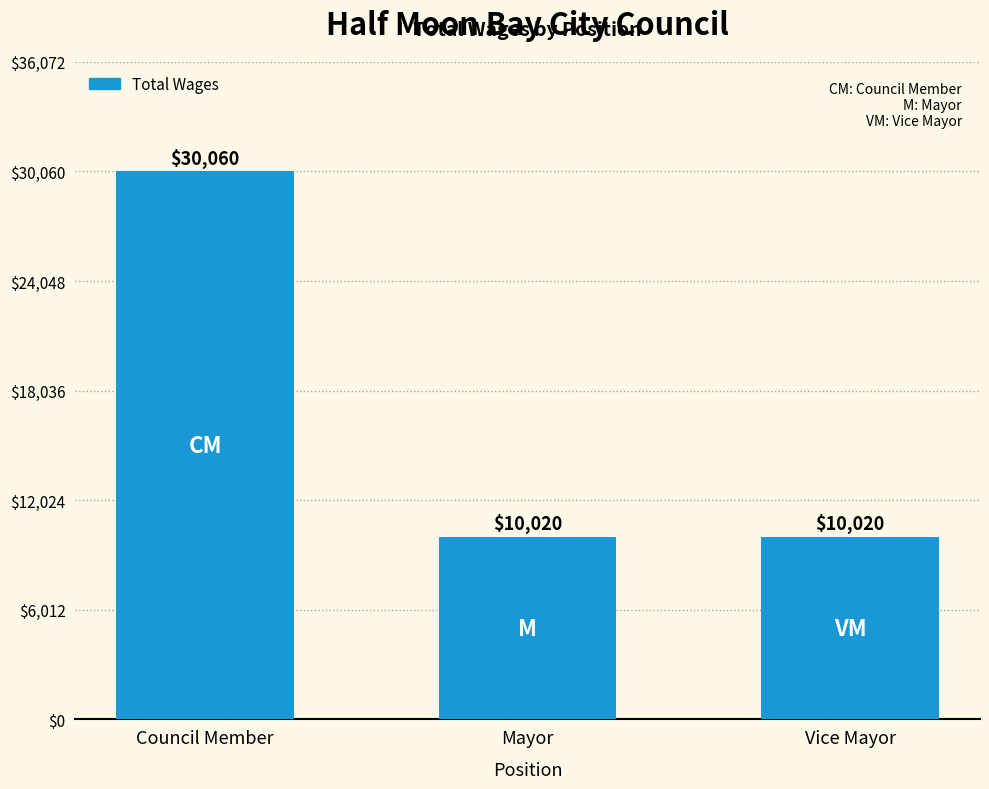

The chart shows a value of 10020 at Mayor. True or false?

True